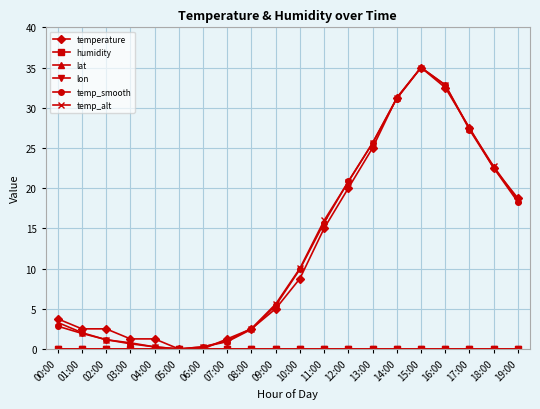

Is this an area chart (filled region under the line)?

No